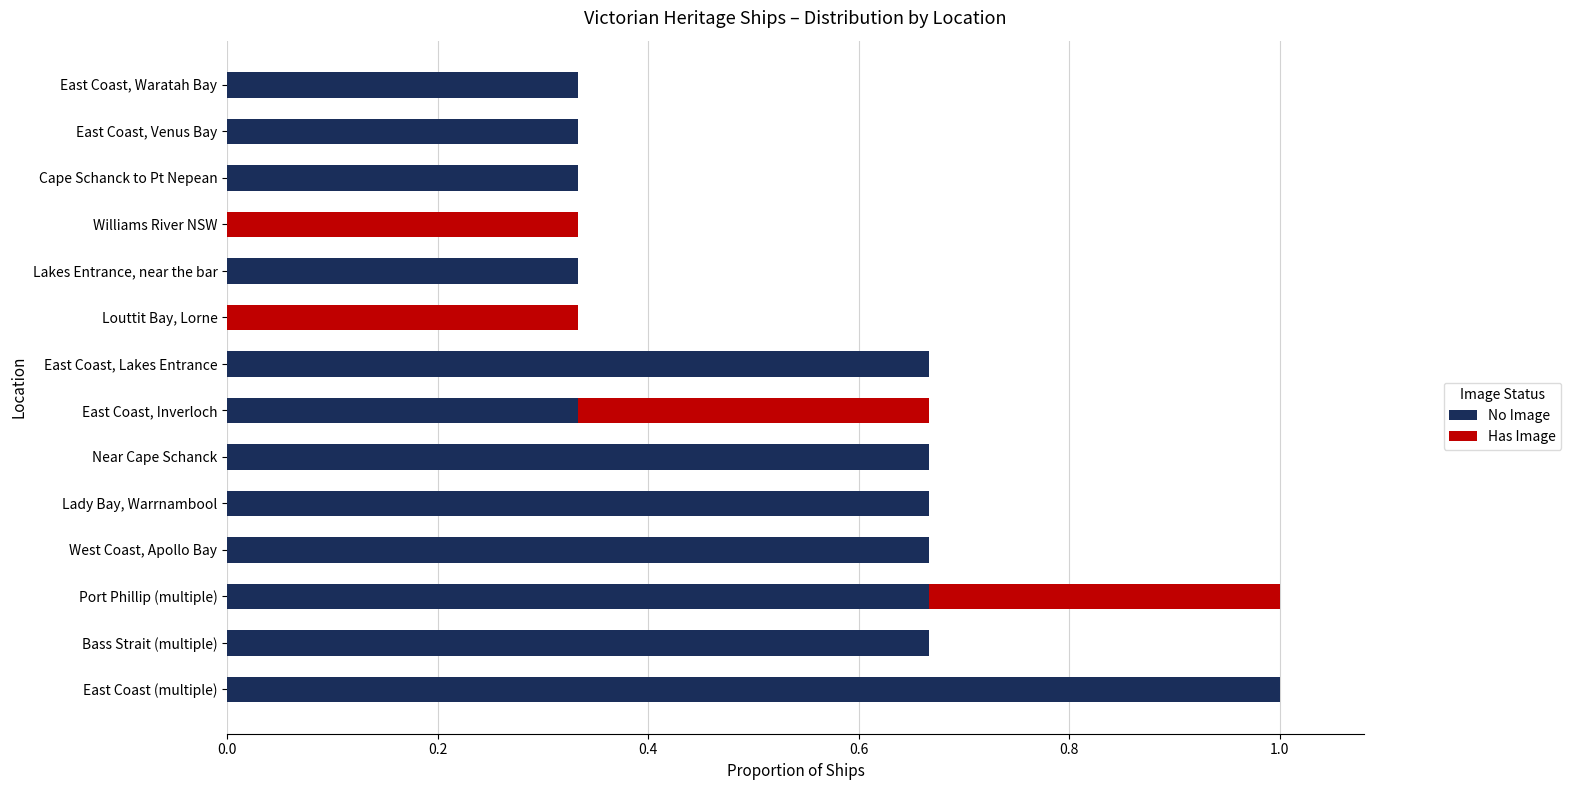

Is it true that No Image equals 0.5 at Lakes Entrance, near the bar?

False